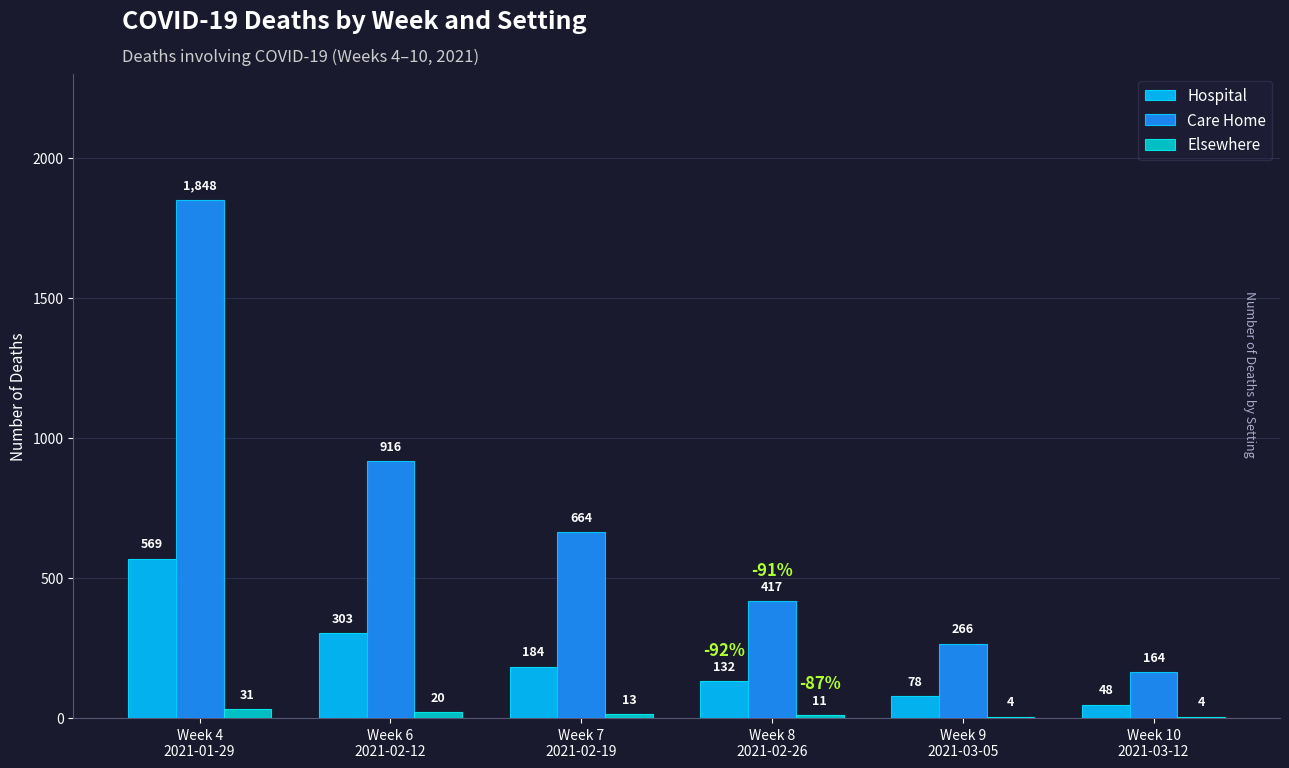

What is the highest value of the Elsewhere series?

31